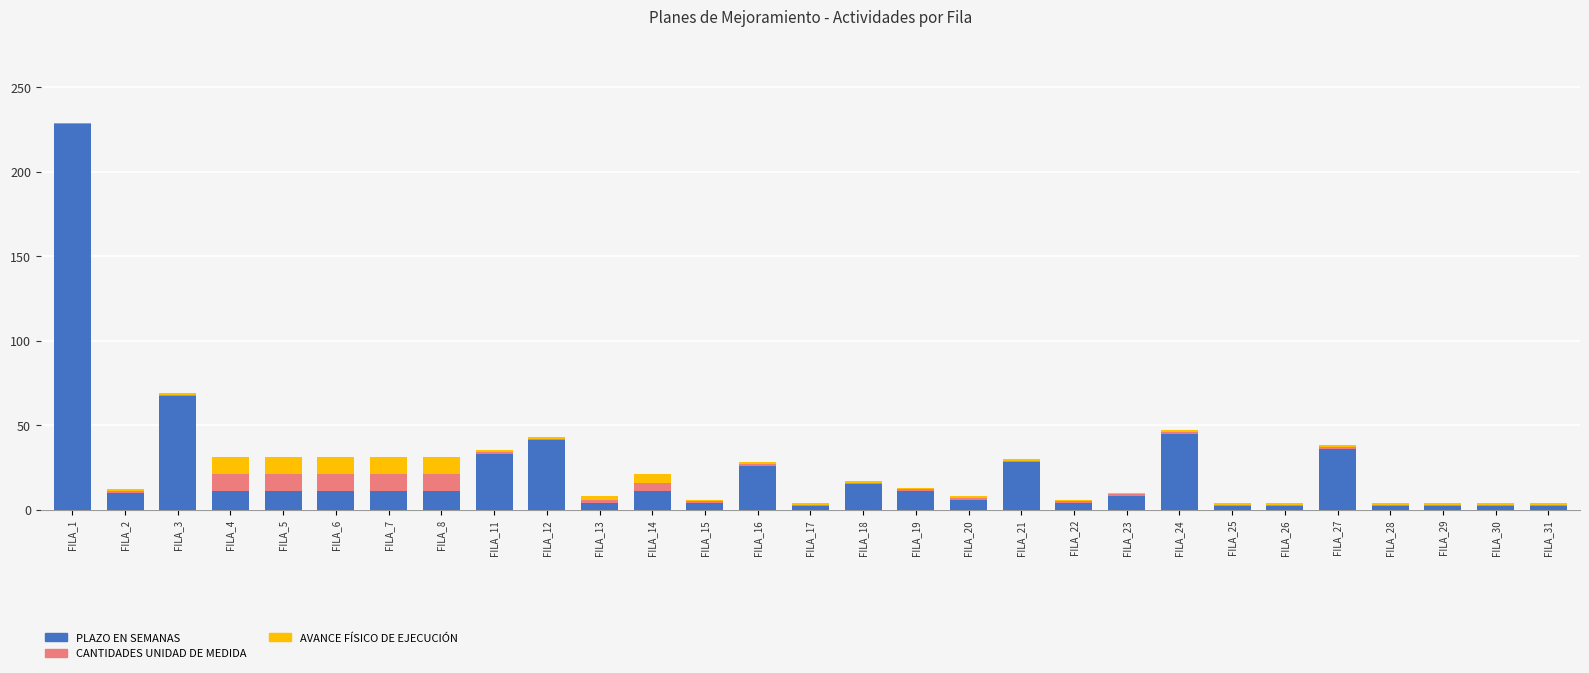

At which category is the sum across all series the highest?

FILA_1